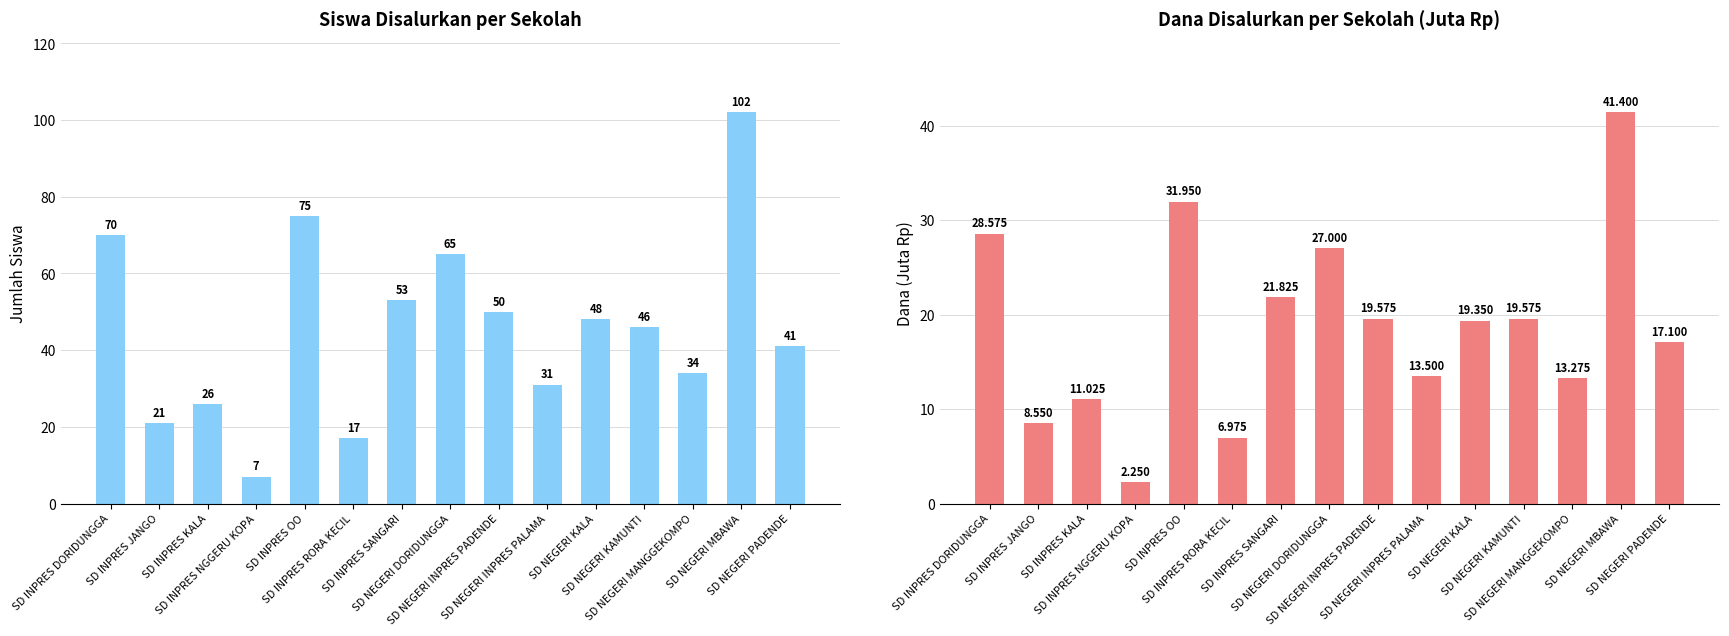

What is the total value across all series at SD NEGERI DORIDUNGGA?

92.0